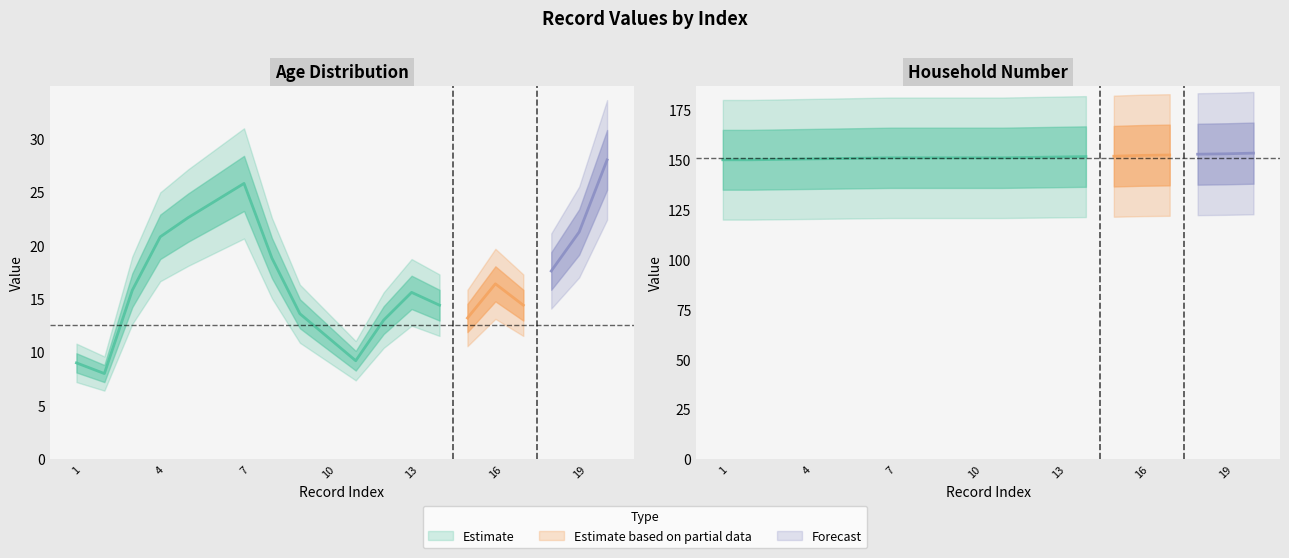

True or false: age and household intersect in this chart.

False